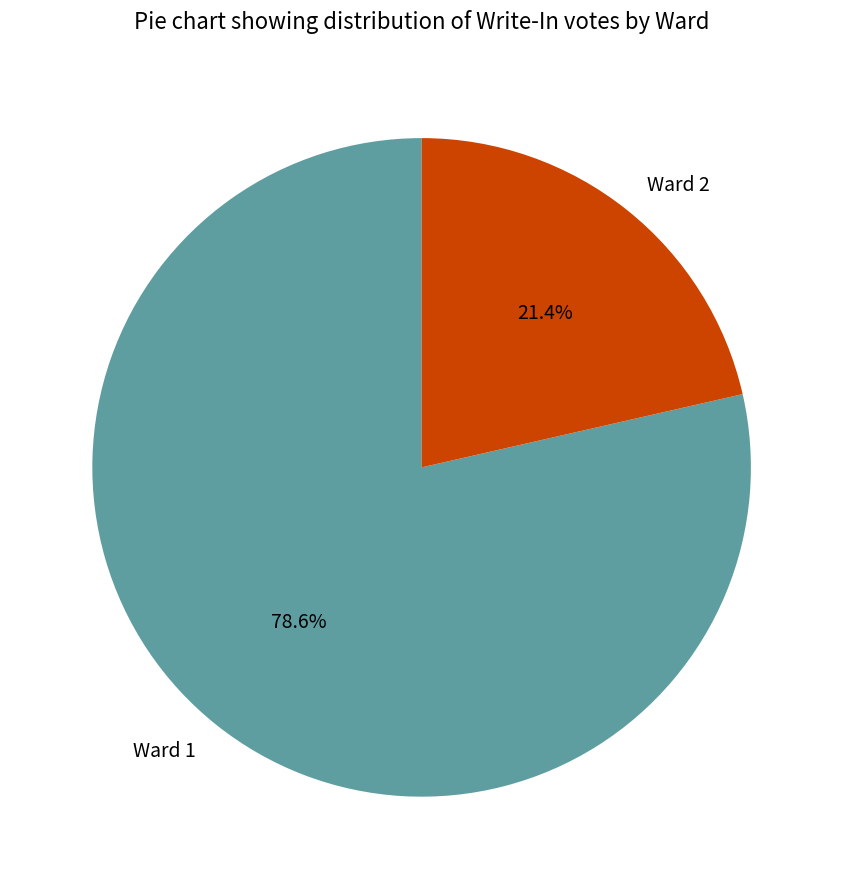

How many segments does this pie chart have?

2